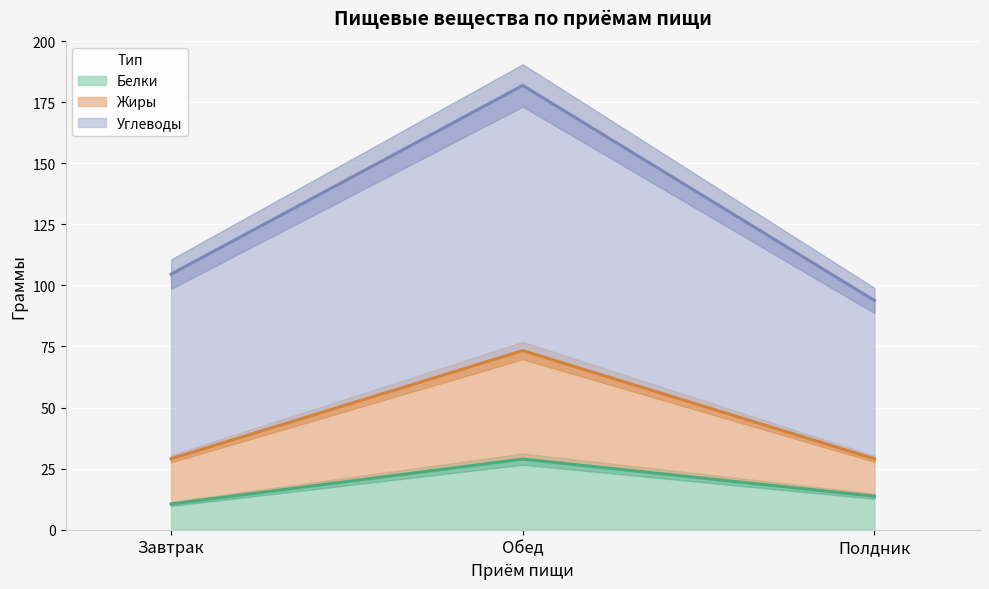

True or false: Белки has a value of 10.6 at Завтрак.

True